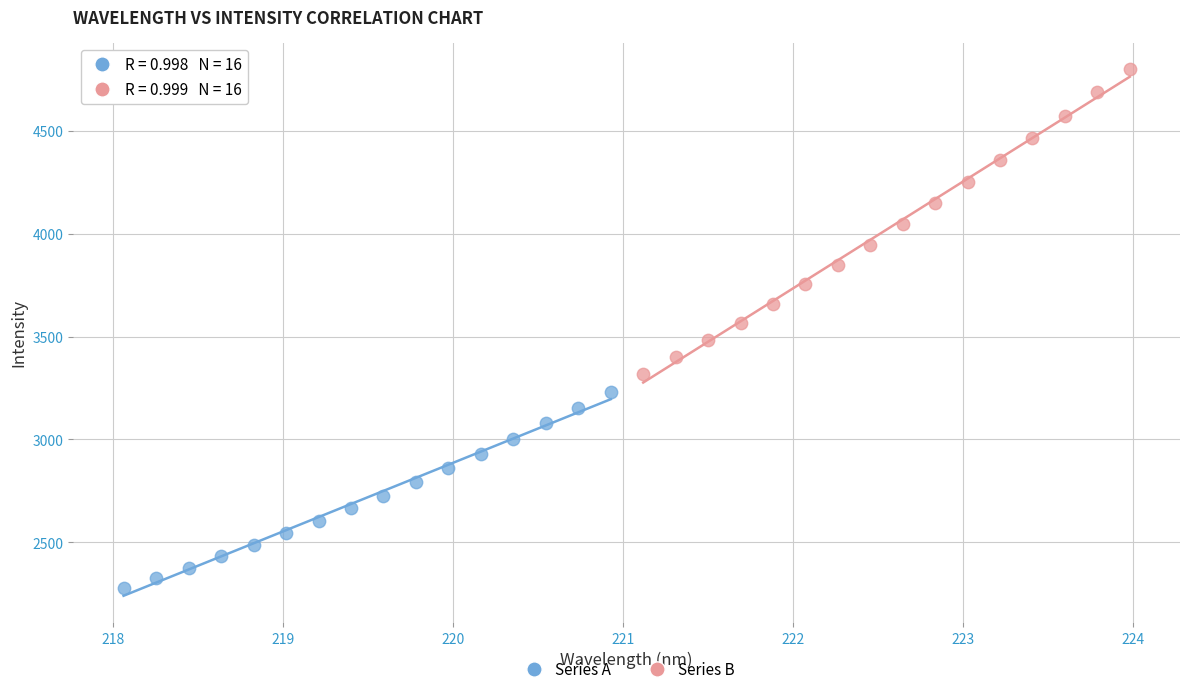

Which series contains the lowest Y value?

Series A